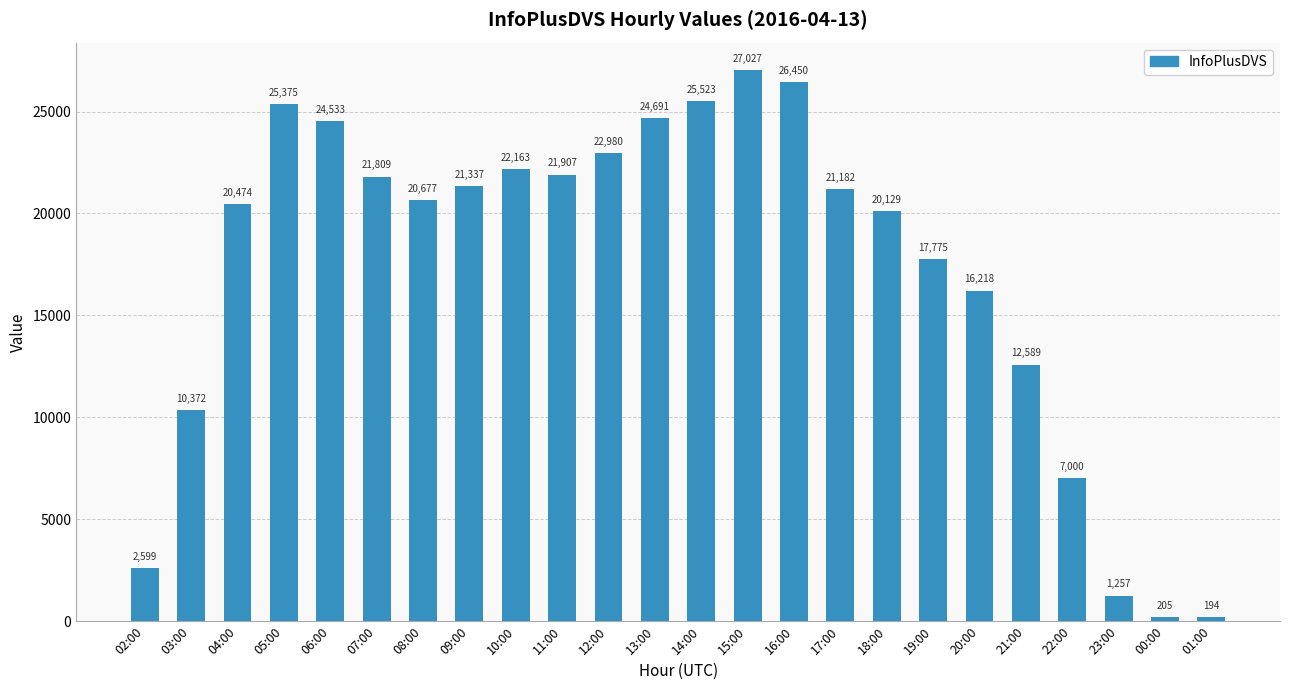

What is the sum of the values at 15:00 and 21:00?

39616